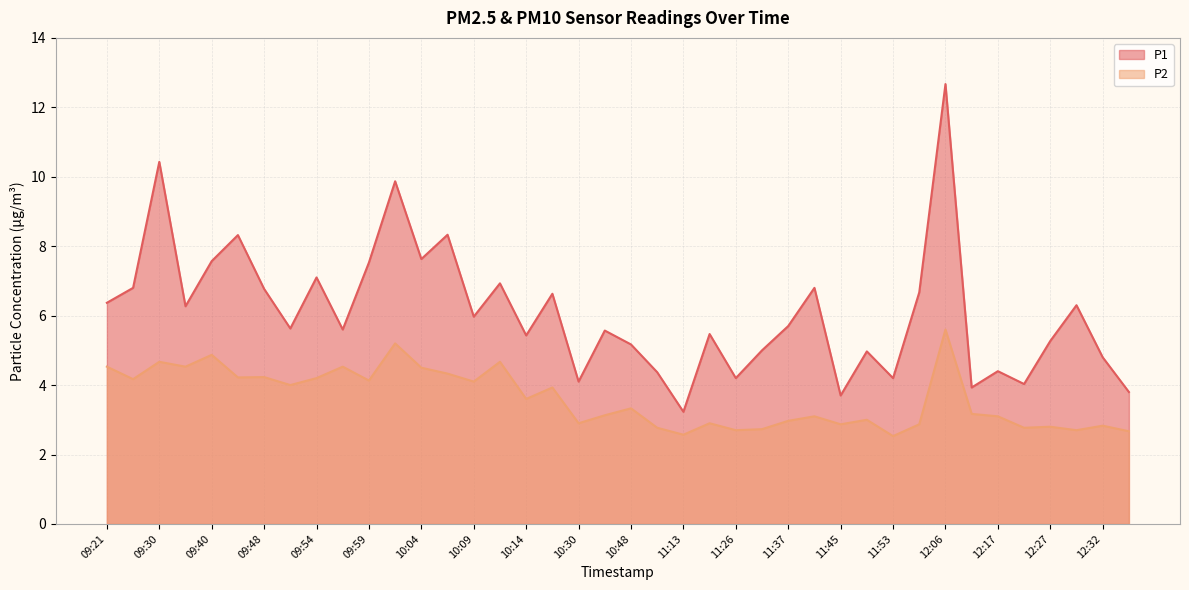

Which series changed the most between 09:35 and 09:59?

P1